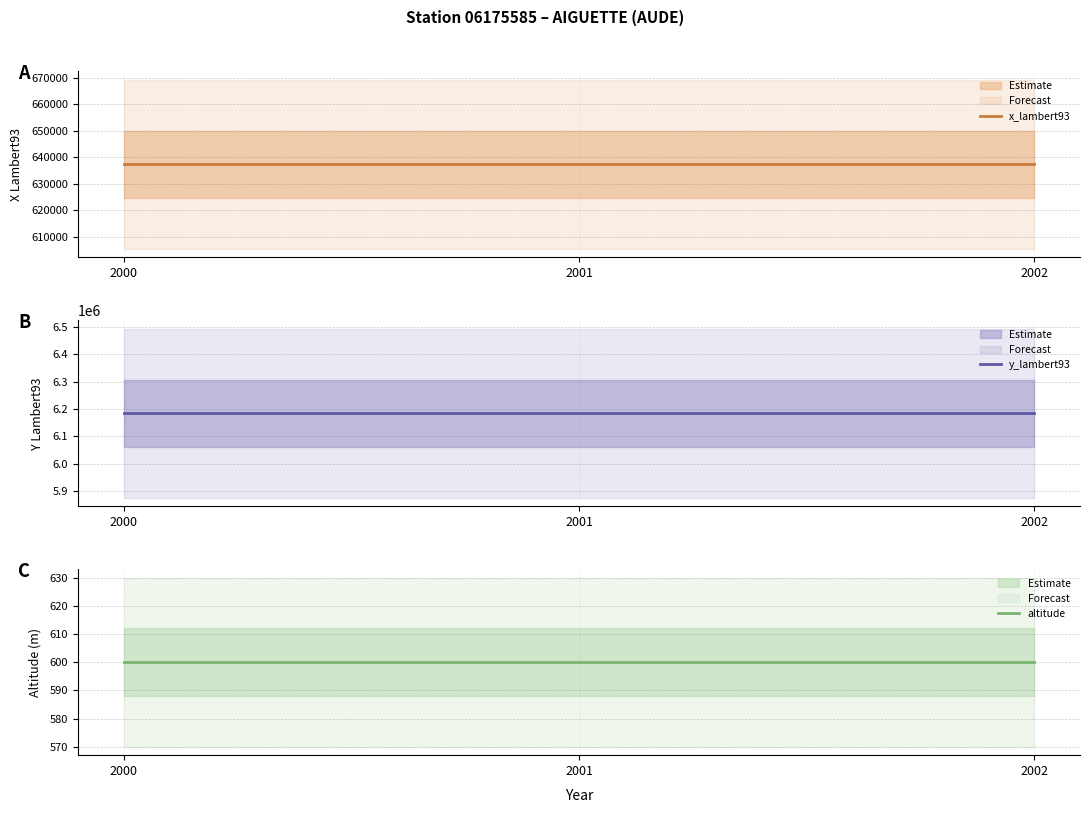

Reading left to right, what are all the values shown in this chart?

x_lambert93: 637270	637270	637270
y_lambert93: 6183605	6183605	6183605
altitude: 600	600	600